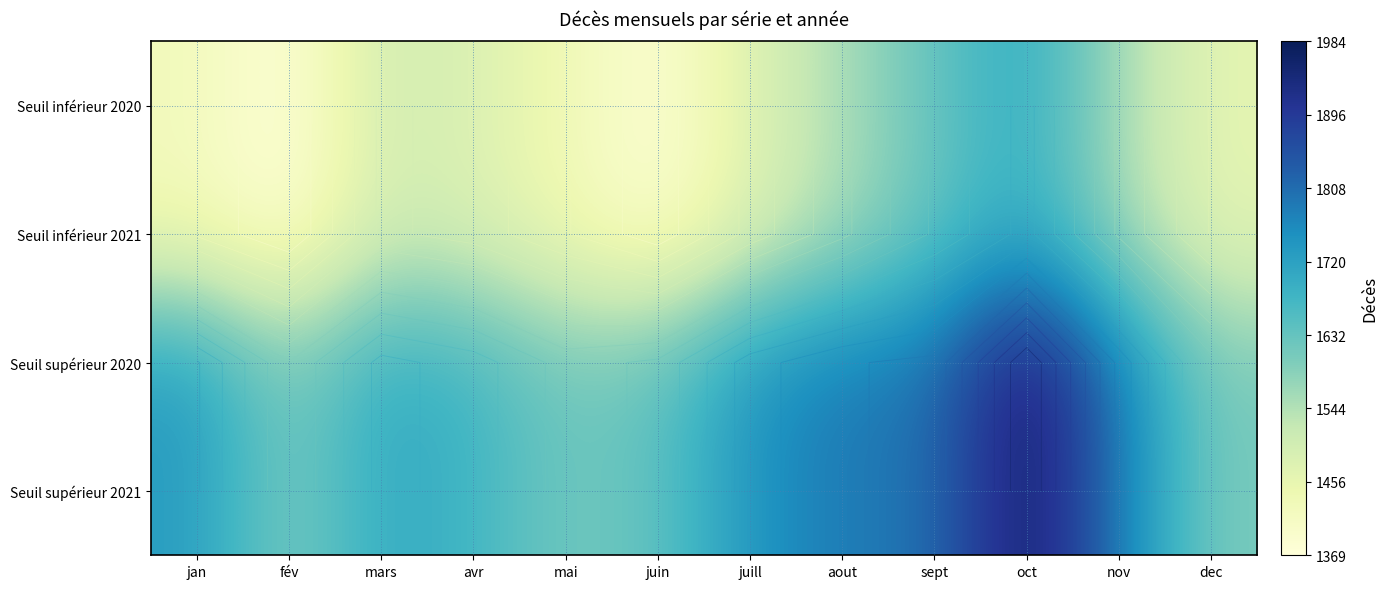

At which label does Seuil supérieur 2021 first exceed 1729?

juill